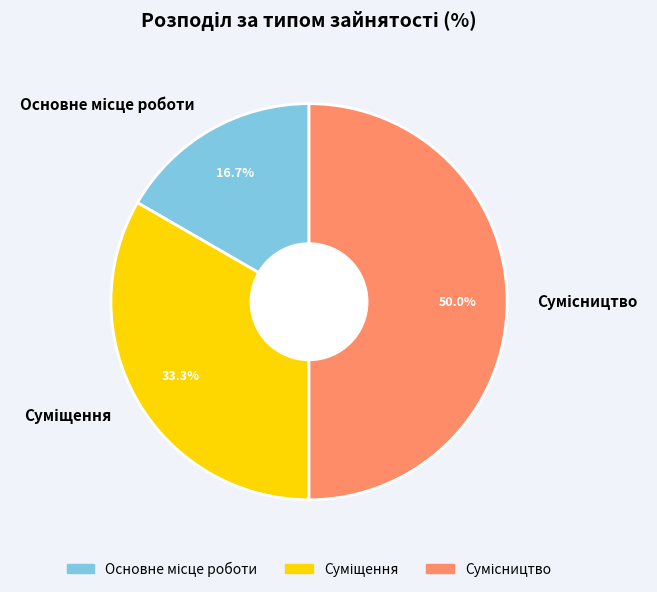

How many segments does this pie chart have?

3